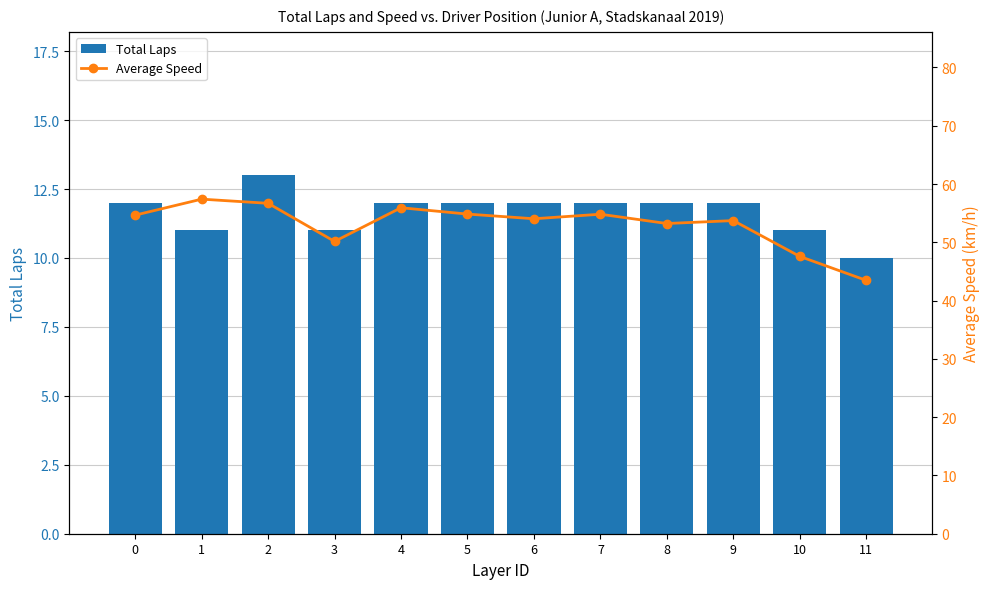

Reading left to right, what are all the values shown in this chart?

Total Laps: 0=12.0	1=11.0	2=13.0	3=11.0	4=12.0	5=12.0	6=12.0	7=12.0	8=12.0	9=12.0	10=11.0	11=10.0
Average Speed: 0=54.7	1=57.4	2=56.7	3=50.1	4=55.9	5=54.8	6=54.0	7=54.8	8=53.2	9=53.7	10=47.6	11=43.5